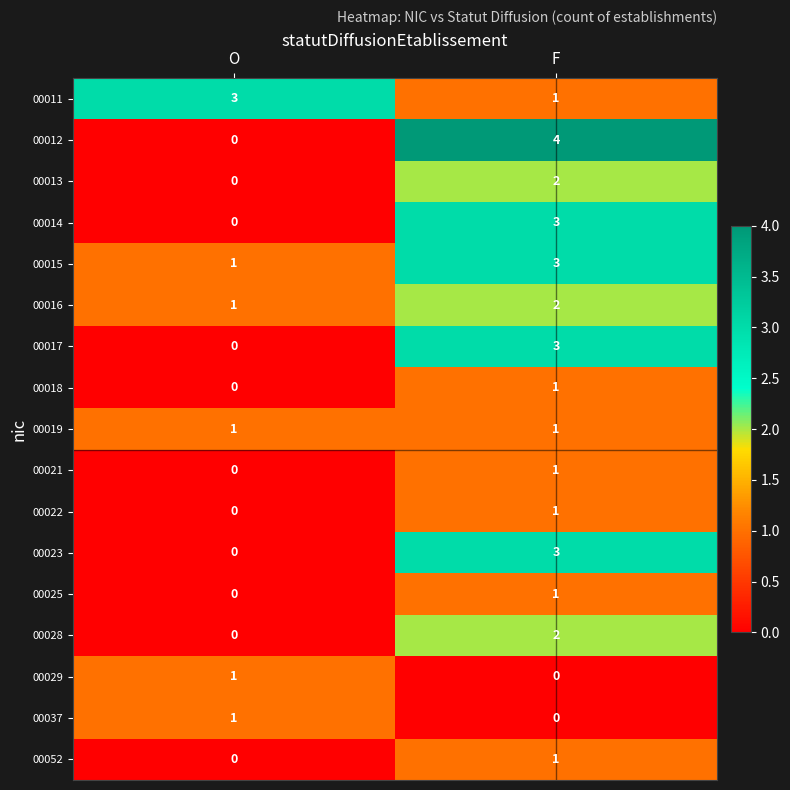

At which category does the chart reach its peak across all series?

F